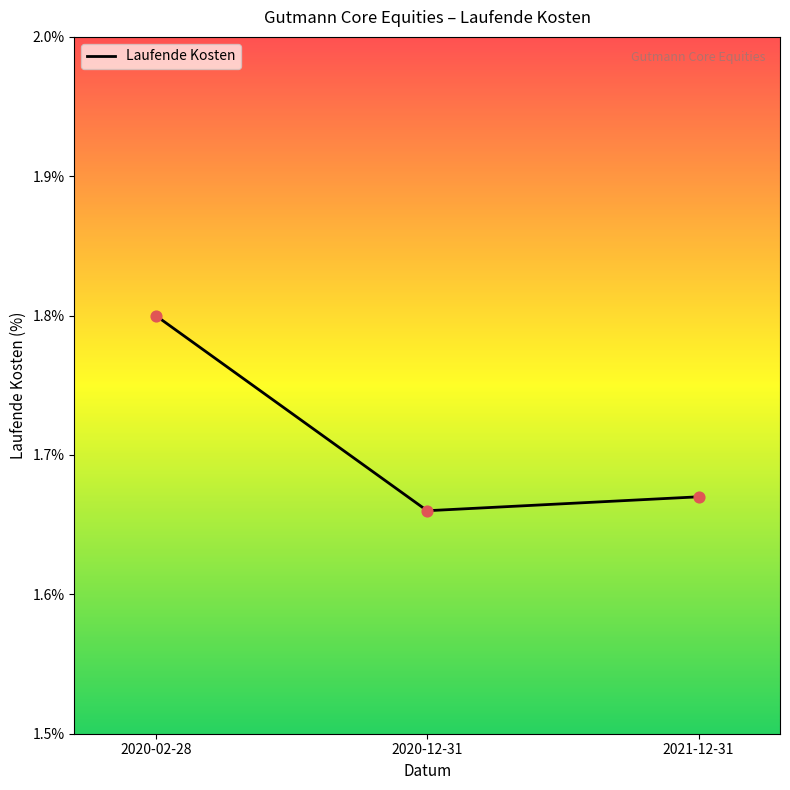

Between 2020-02-28 and 2021-12-31, which is larger?

2020-02-28